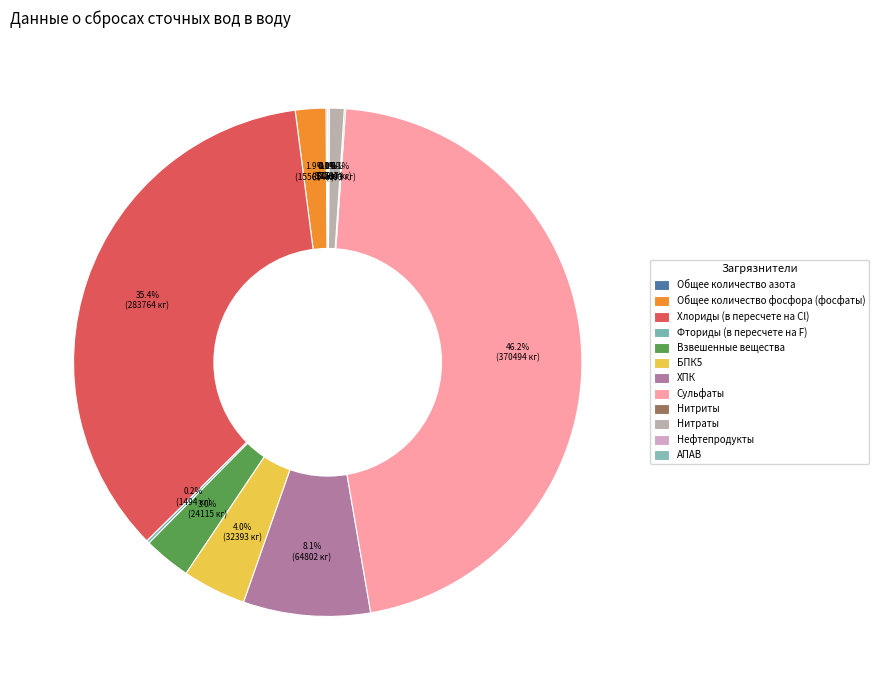

Which slice is the largest?

Сульфаты